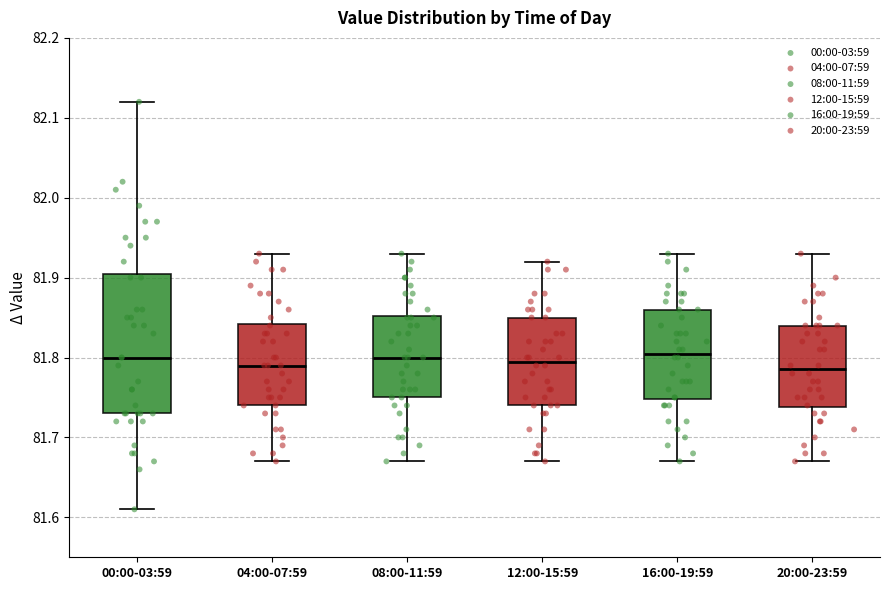

Where does the upper whisker of the box for 08:00-11:59 end on the y-axis? The values are not printed on the chart, so give them approximately, as read against the axis.

81.93